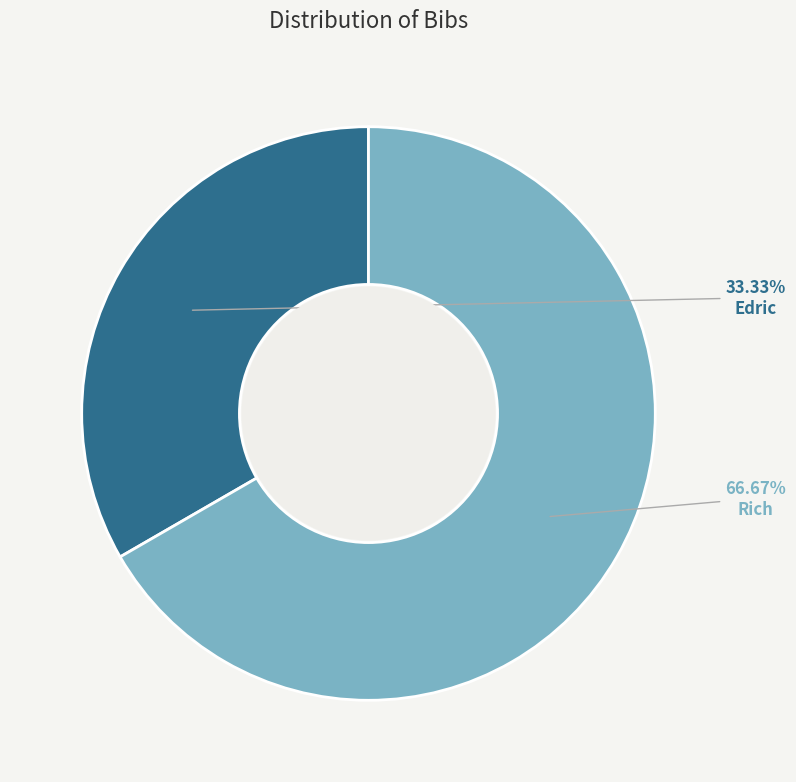

What is the ratio of the value at Edric to the value at Rich?

0.5